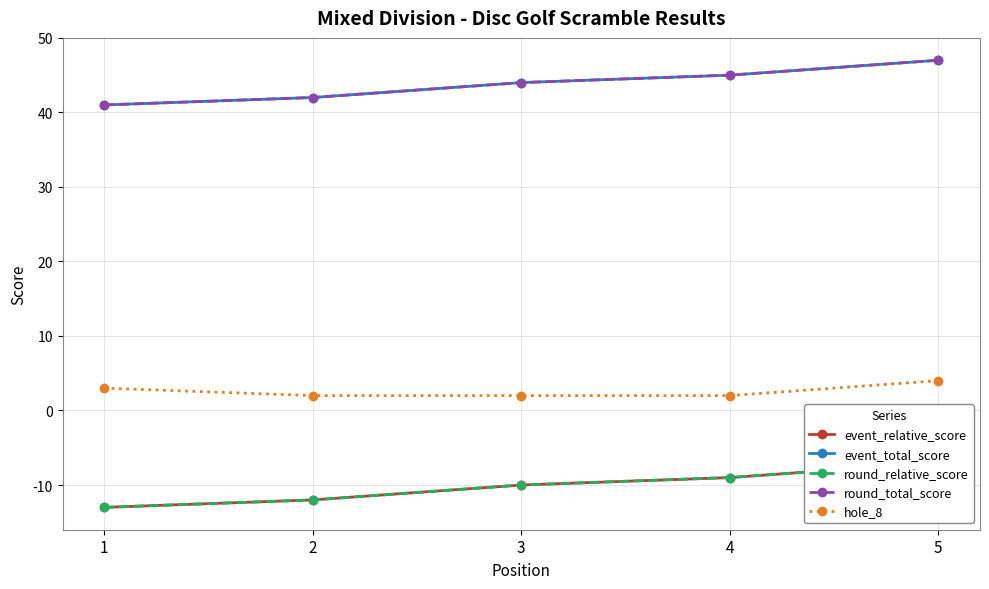

How many values in the round_relative_score series exceed -10?

2